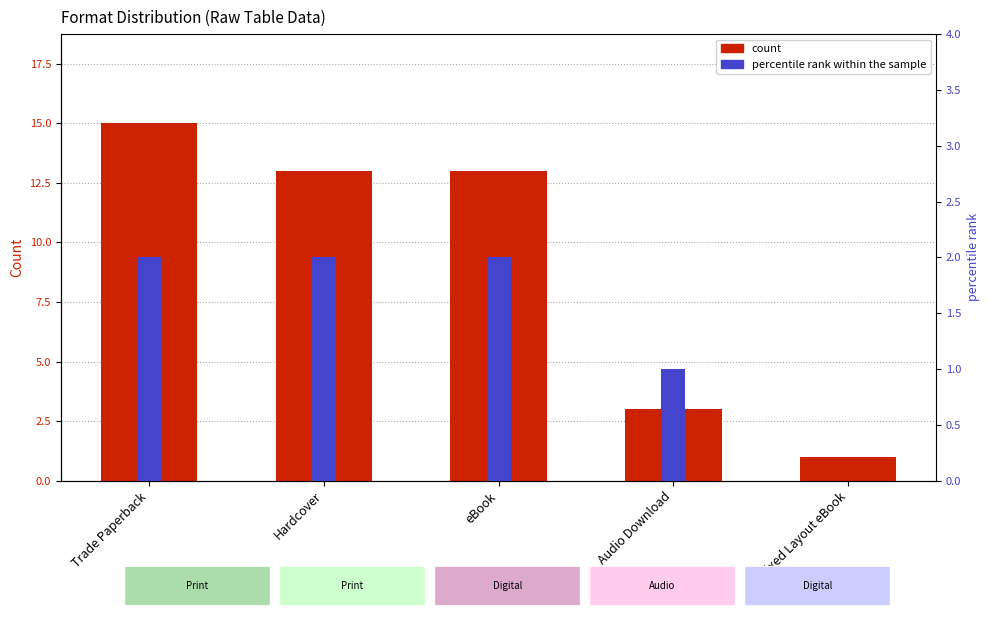

The value of percentile rank within the sample at Audio Download is 0. True or false?

False